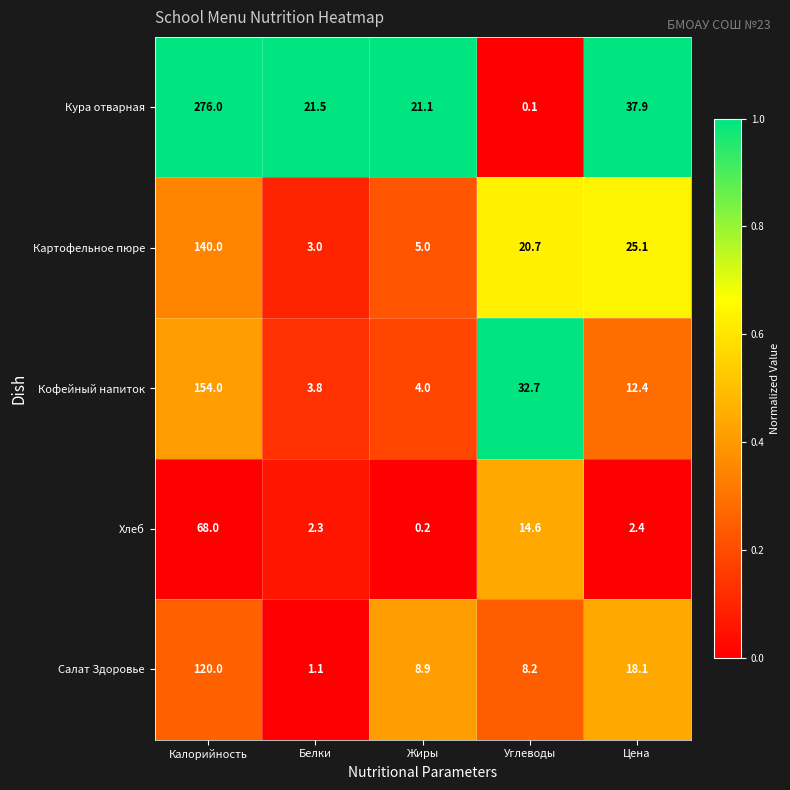

At Углеводы, list the series in order from smallest to largest.

Кура отварная, Салат Здоровье, Хлеб, Картофельное пюре, Кофейный напиток